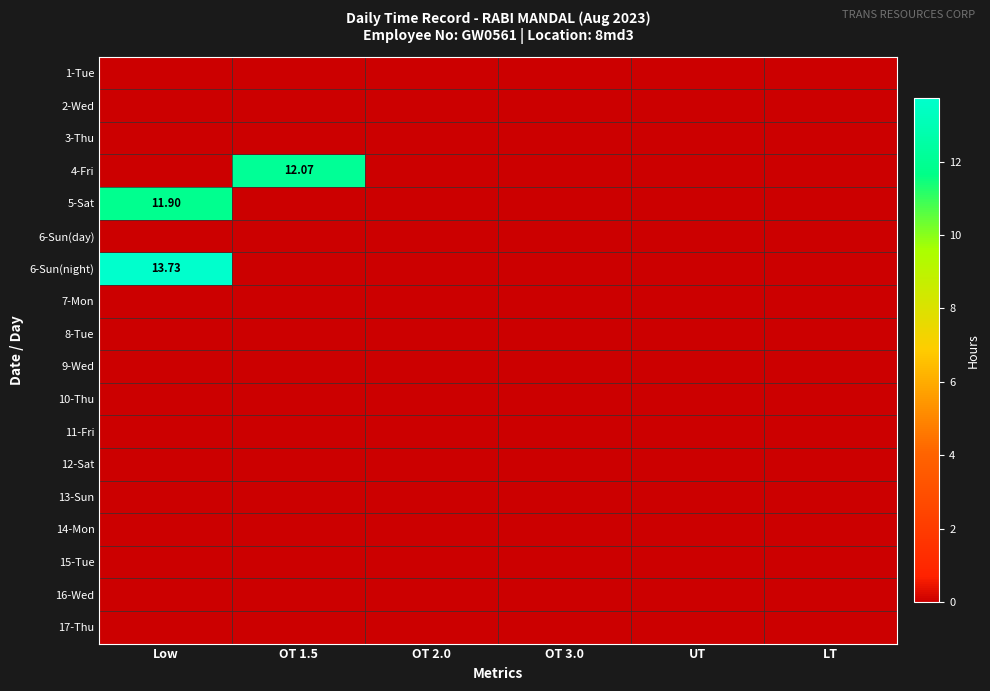

List the labels in order of 4-Fri value, largest first.

OT 1.5, Low, OT 2.0, OT 3.0, UT, LT